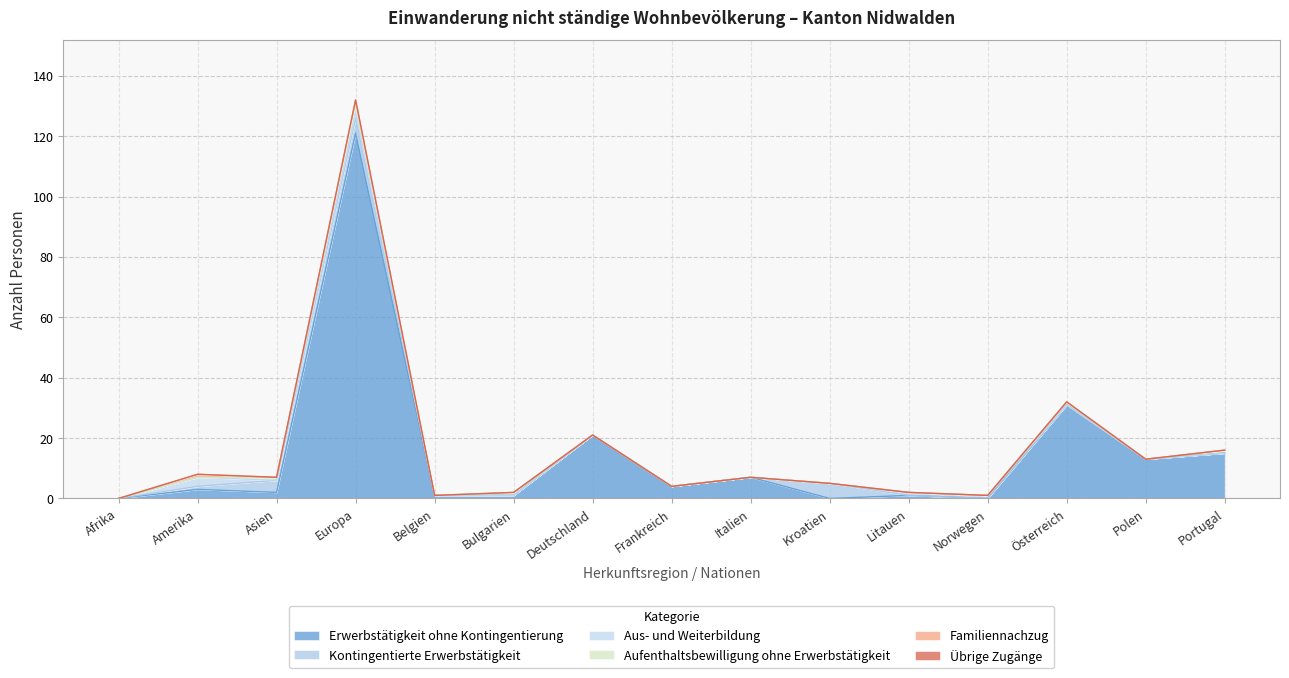

Is the value of Familiennachzug at Europa greater than the value of Kontingentierte Erwerbstätigkeit at Belgien?

Yes